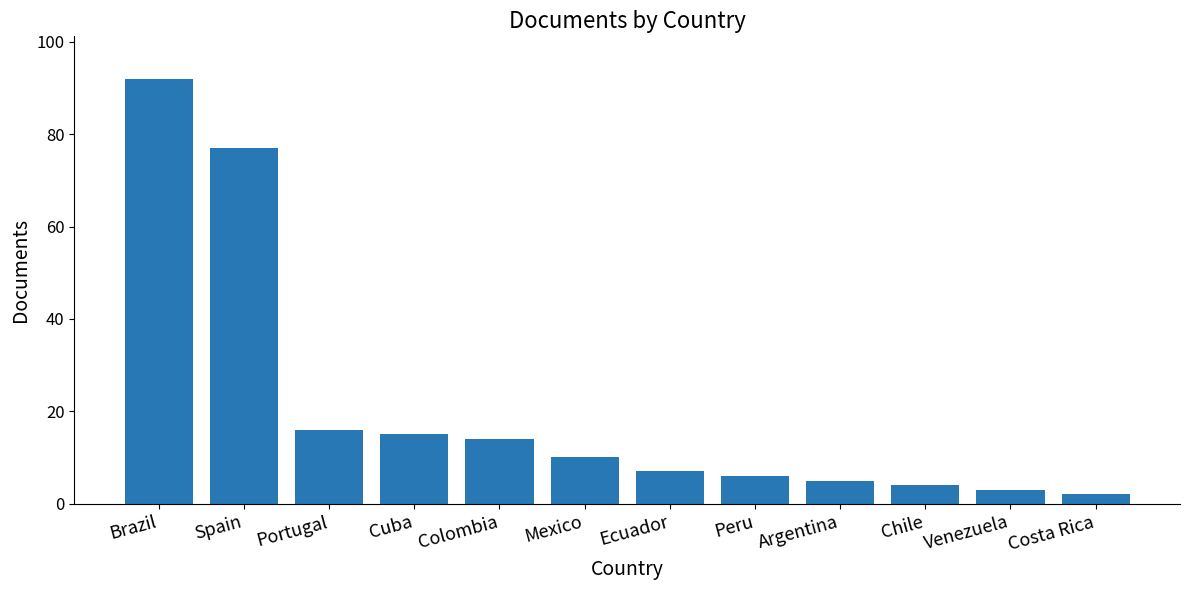

Approximately how many times larger is the value at Colombia compared to Mexico?

1.4